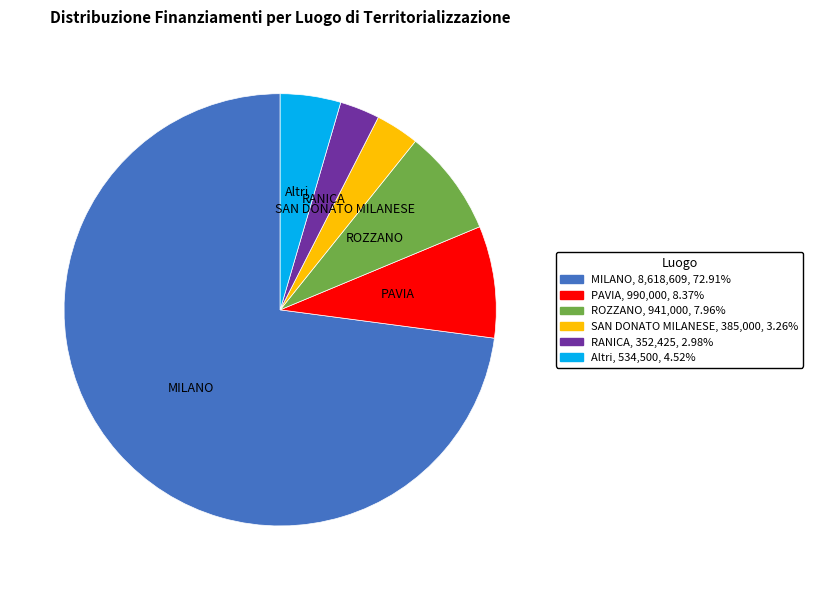

How many slices are in this pie chart?

6